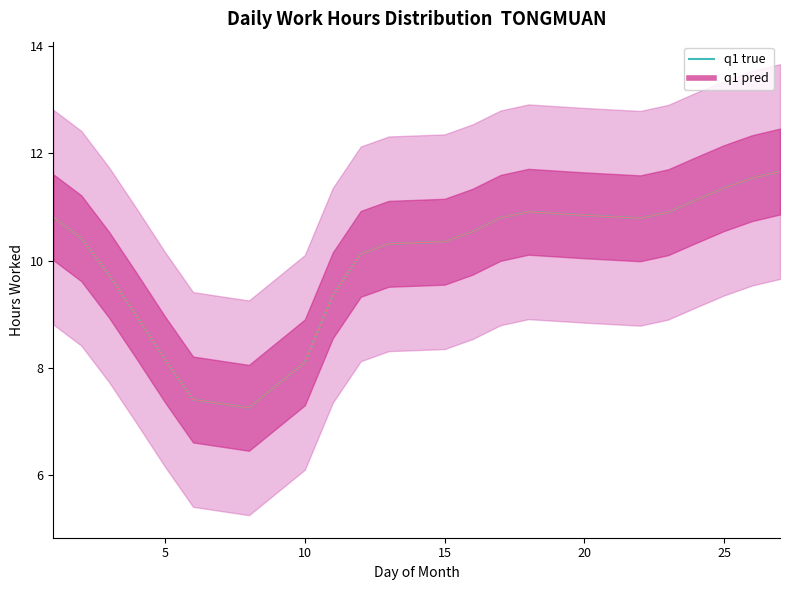

What is the sum of all values?

221.5